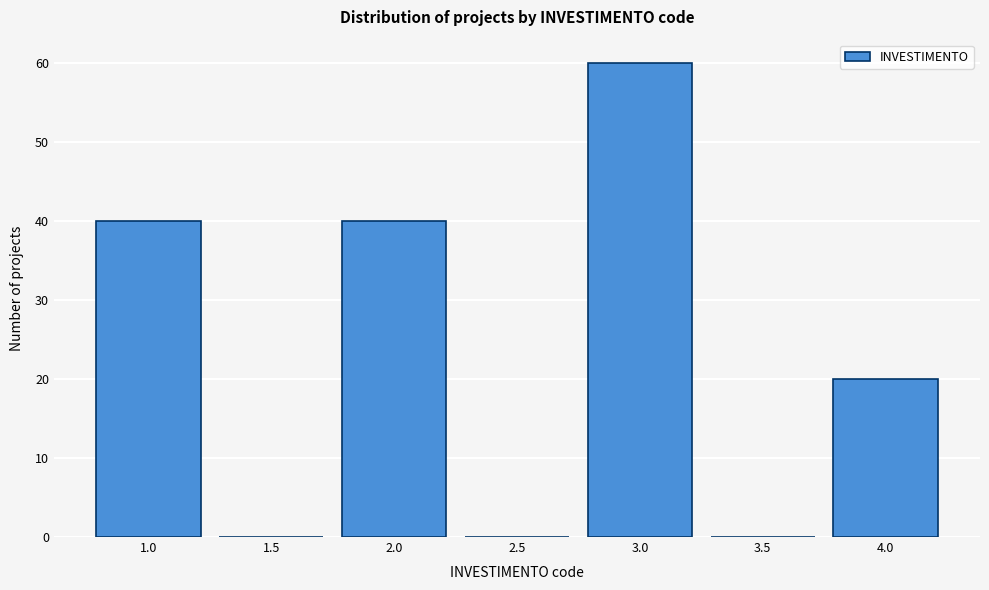

Reading left to right, what are all the values shown in this chart?

1.0=40	1.5=0	2.0=40	2.5=0	3.0=60	3.5=0	4.0=20